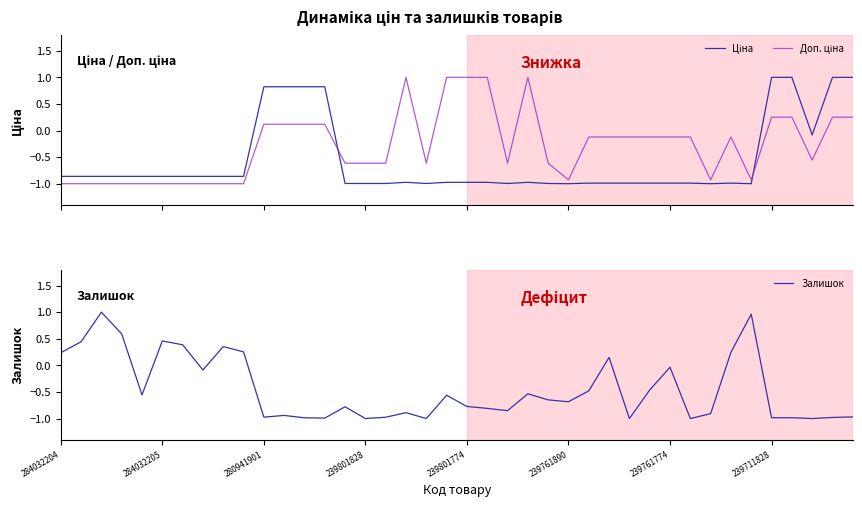

The value of Залишок at 280941901 is -0.5. True or false?

False